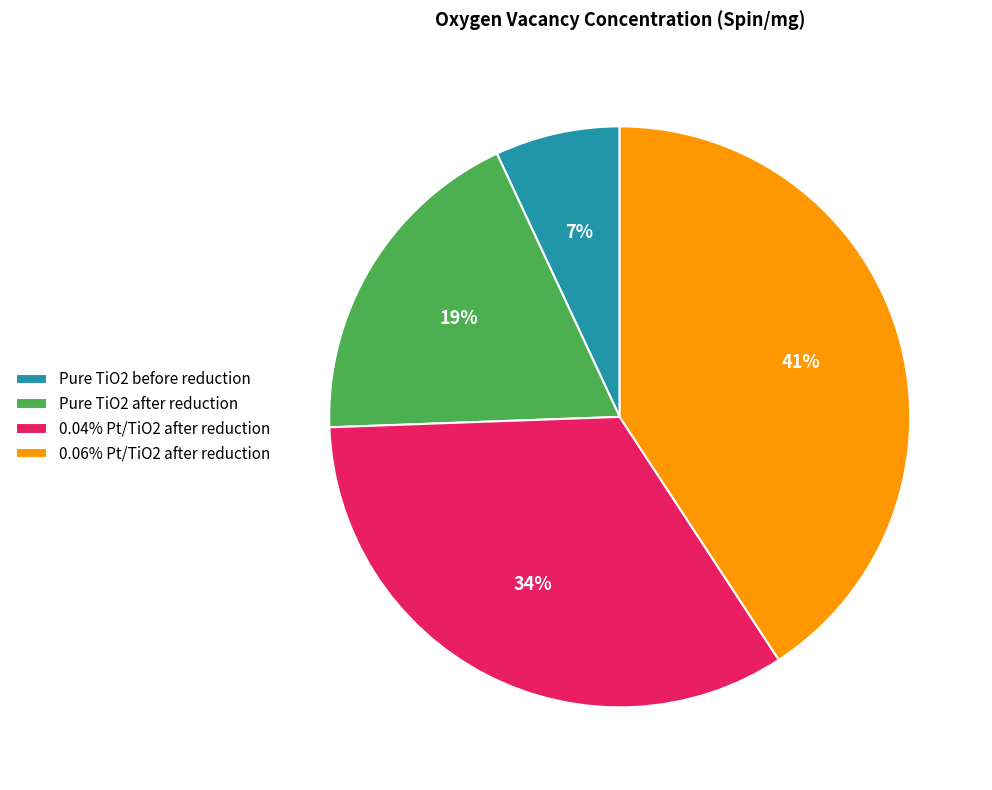

How many segments does this pie chart have?

4